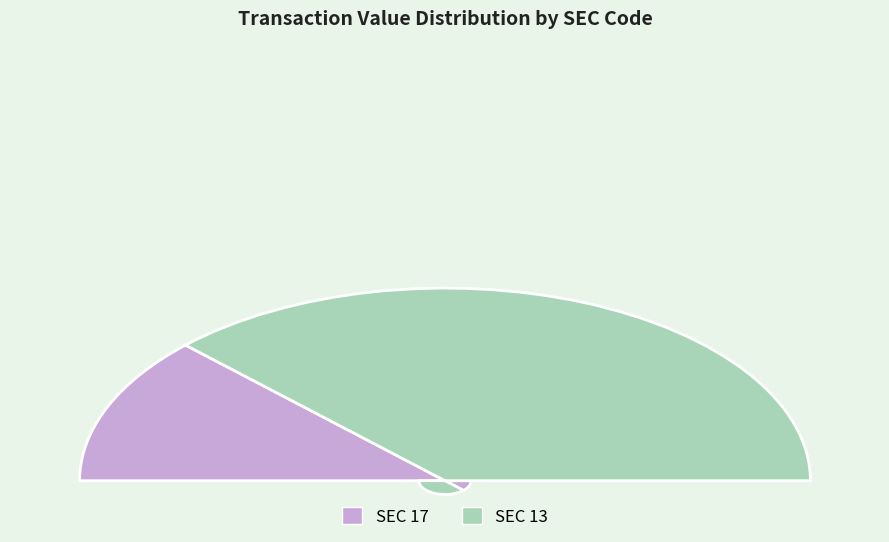

Between sec_13 and sec_17, which is larger?

sec_13